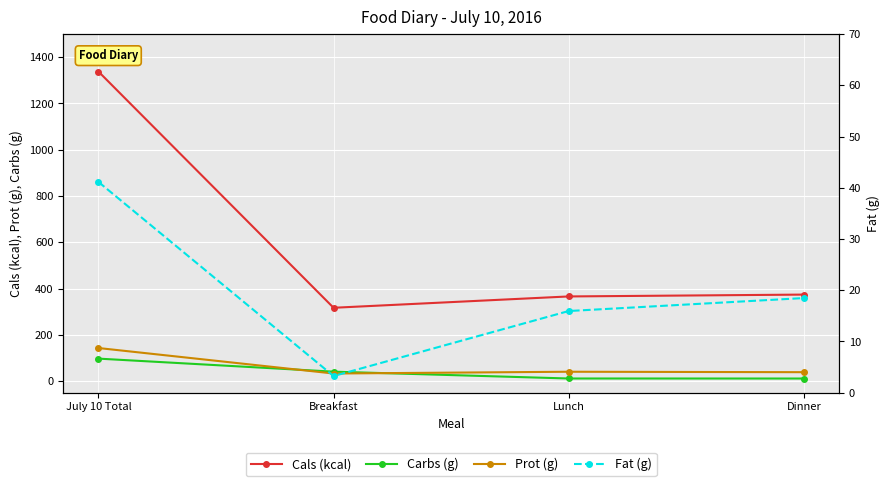

Reading right to left, transcribe all the data shown in this chart.

Cals (kcal): Dinner=374.0	Lunch=366.0	Breakfast=317.0	July 10 Total=1338.0
Carbs (g): Dinner=11.2	Lunch=11.3	Breakfast=40.9	July 10 Total=97.3
Prot (g): Dinner=38.6	Lunch=40.5	Breakfast=32.9	July 10 Total=143.1
Fat (g): Dinner=18.5	Lunch=15.9	Breakfast=3.2	July 10 Total=41.1